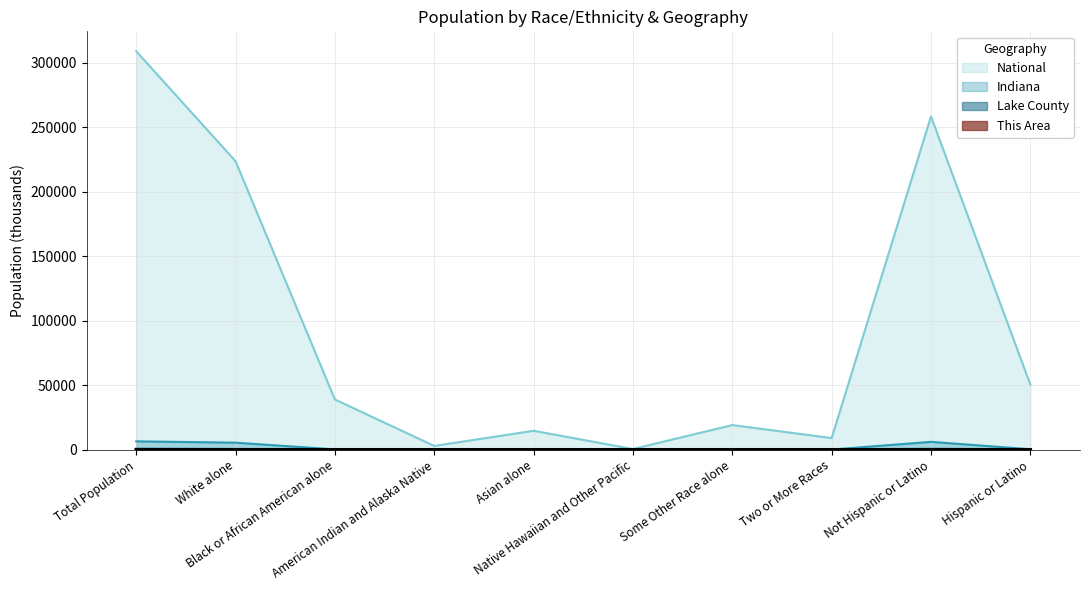

Which series has the largest total across all categories?

National